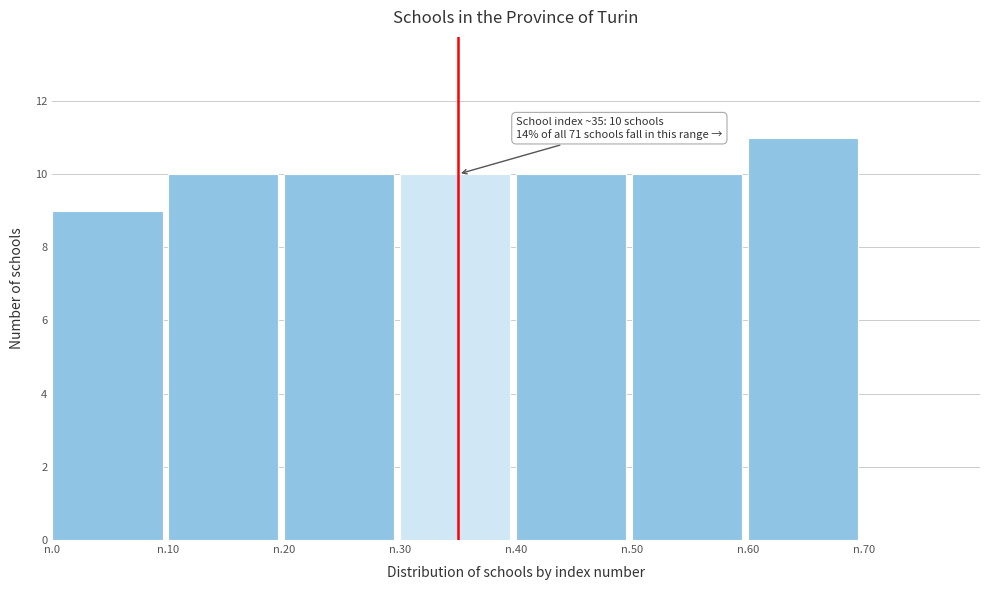

Reading left to right, transcribe all the data shown in this chart.

9	10	10	10	10	10	11